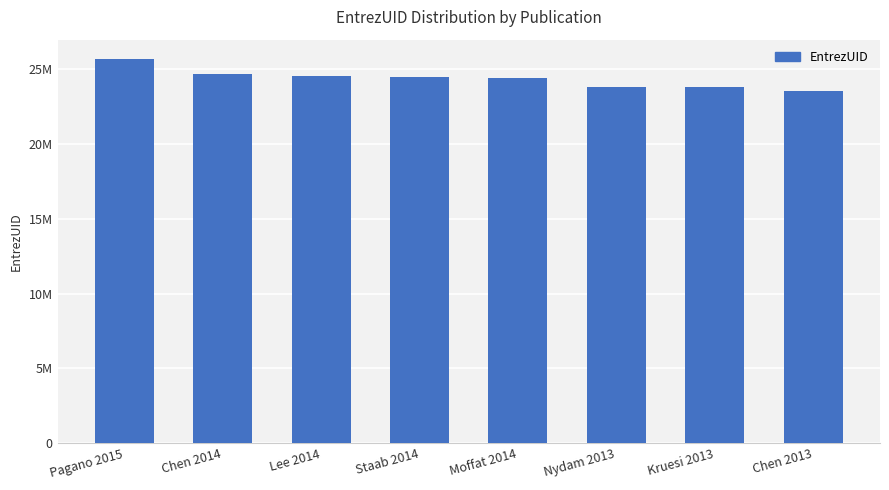

What is the difference between the values at Pagano 2015 and Staab 2014?

1217555